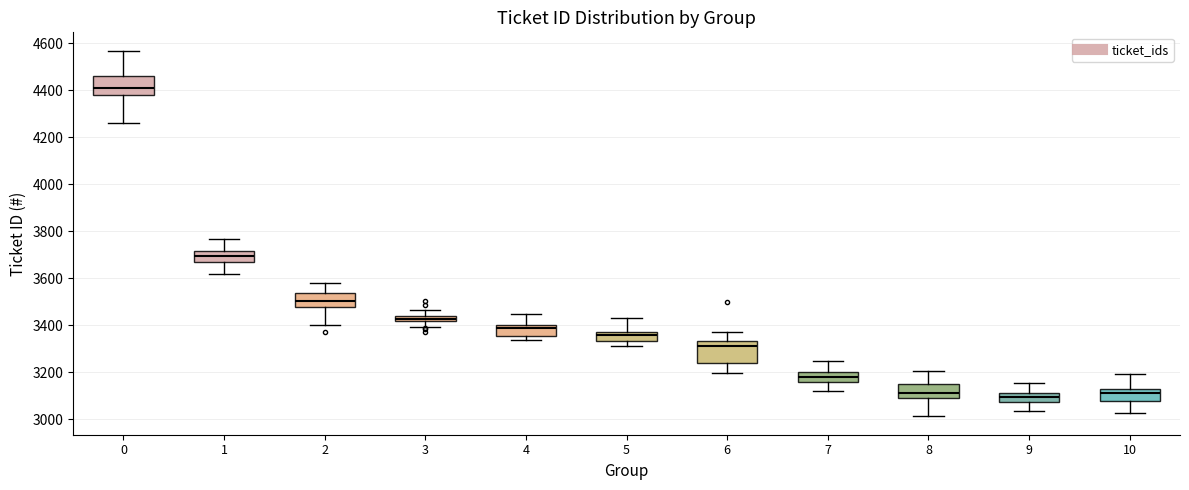

Where does the median line of the box at x = 9 sit on the y-axis? The values are not printed on the chart, so give them approximately, as read against the axis.

3100